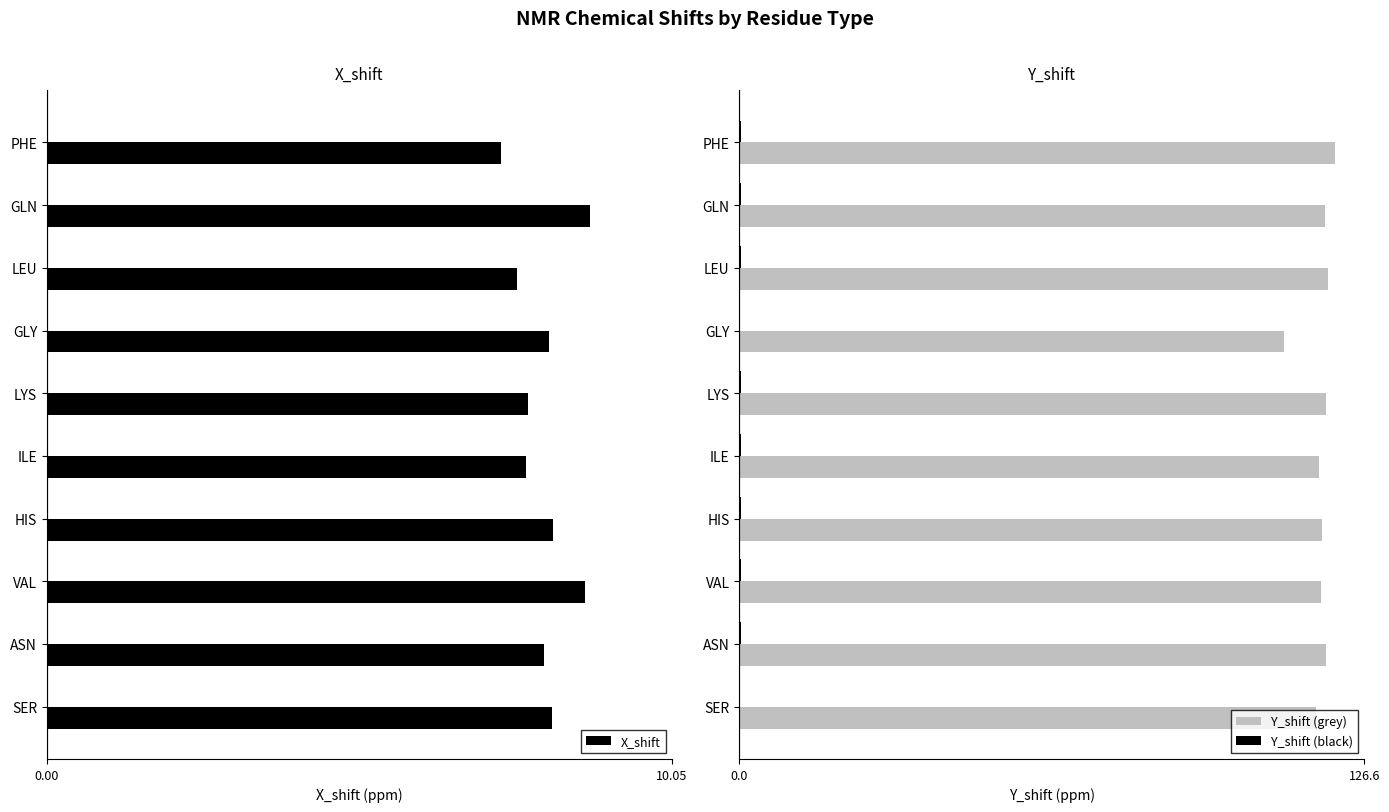

True or false: X_shift has a value of 4.7 at ASN.

False